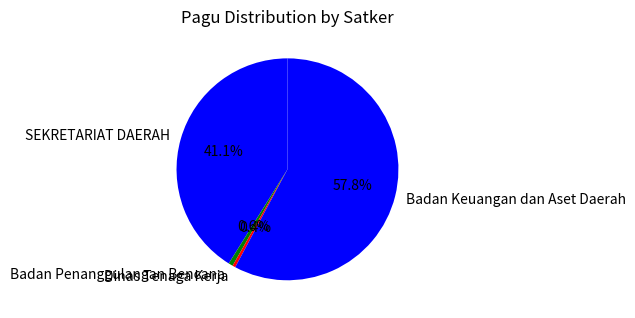

To the nearest percent, what portion does Badan Keuangan dan Aset Daerah represent?

58%